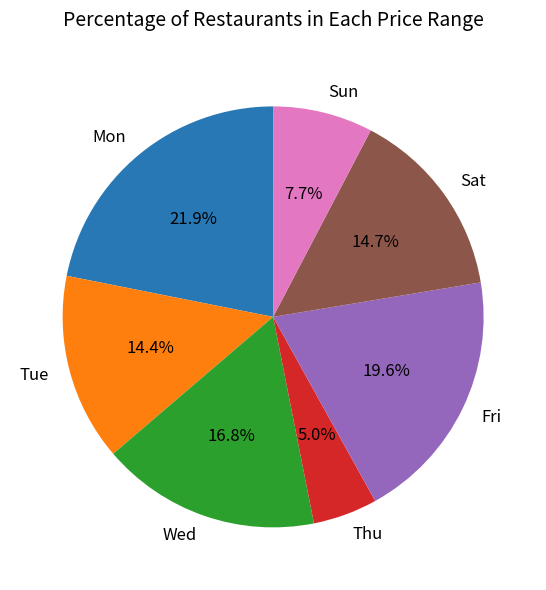

Count the number of slices in the pie.

7